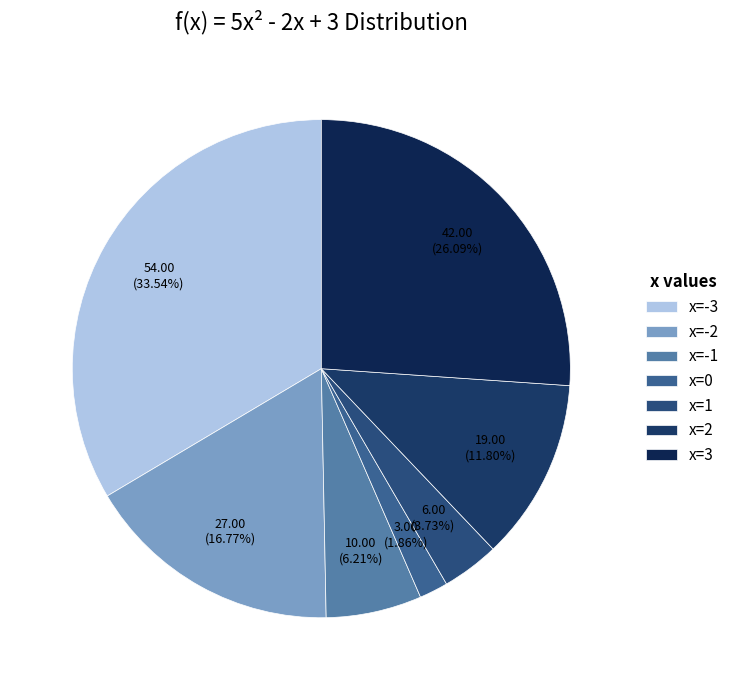

To the nearest percent, what portion does x=3 represent?

26%